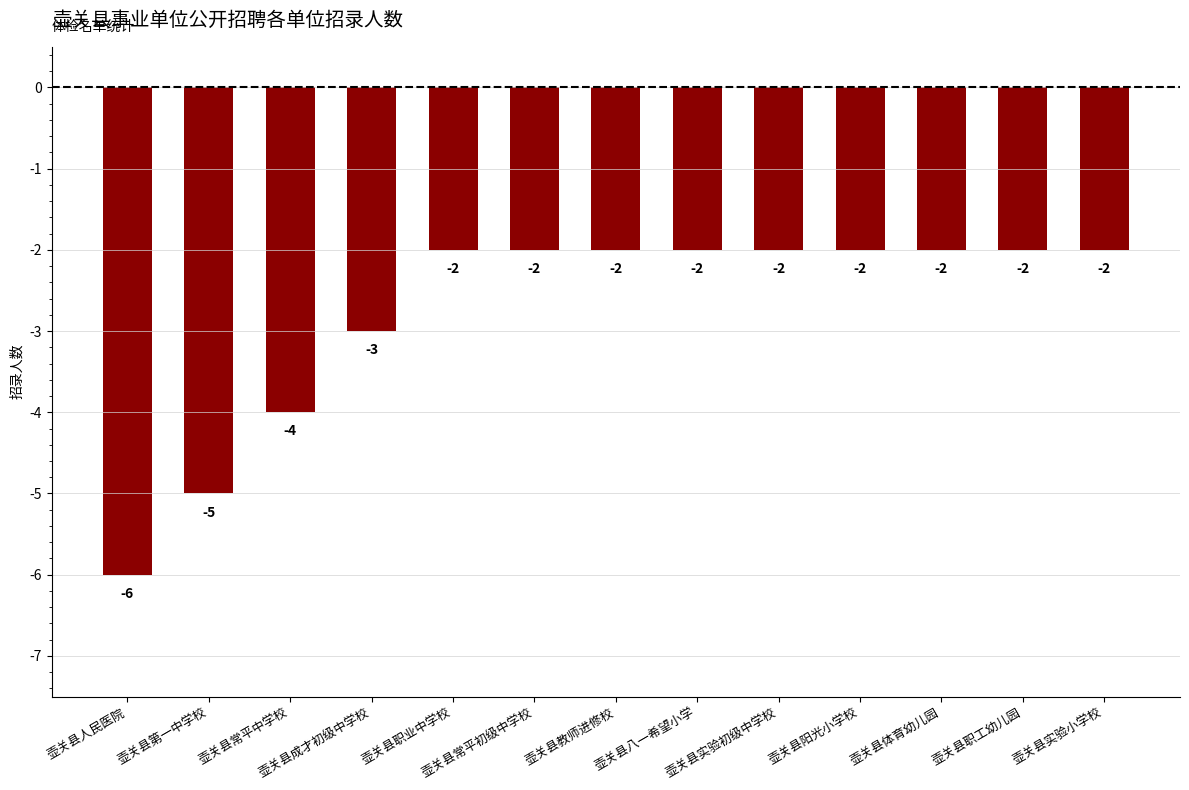

What is the smallest value displayed?

-6